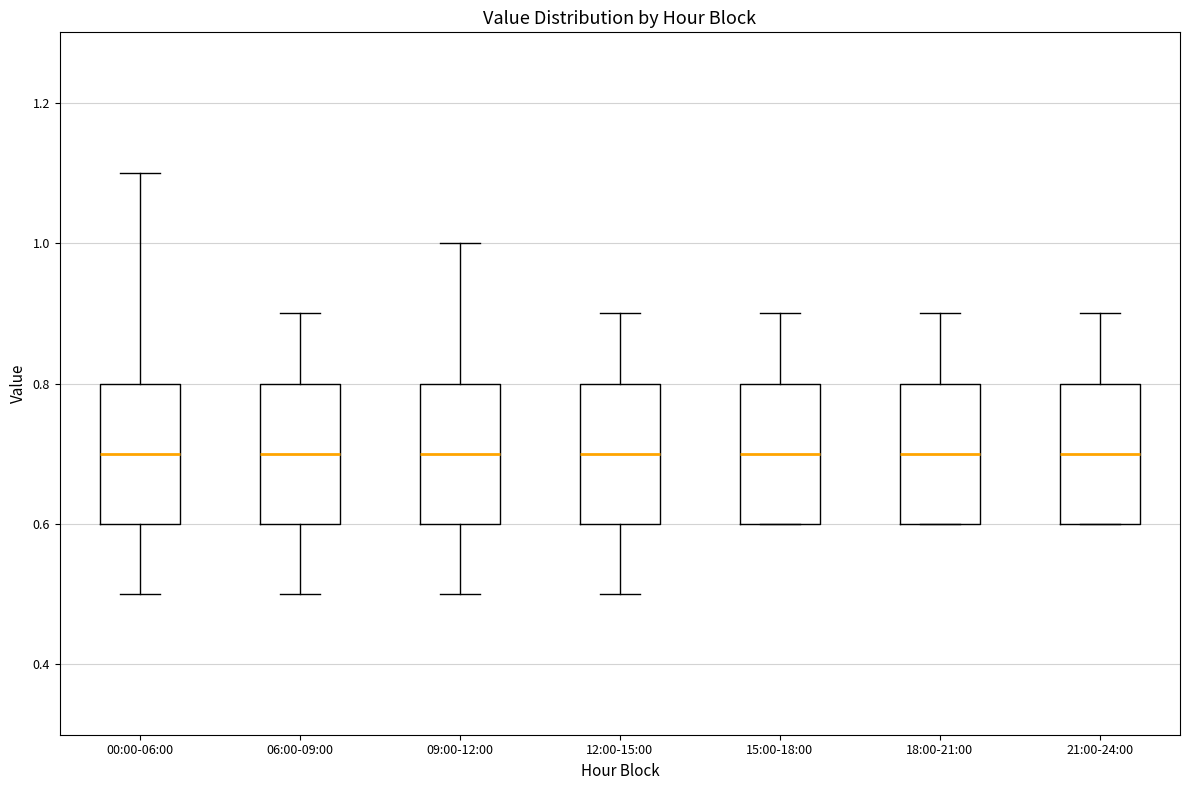

Reading left to right, read every box against the y-axis: the position of its median line, the range the box covers, and the ends of its whiskers. The values are not printed on the chart, so give them approximately, as read against the axis.

00:00-06:00: median 0.7, box 0.6 to 0.8, whiskers 0.5 to 1.1
06:00-09:00: median 0.7, box 0.6 to 0.8, whiskers 0.5 to 0.9
09:00-12:00: median 0.7, box 0.6 to 0.8, whiskers 0.5 to 1.0
12:00-15:00: median 0.7, box 0.6 to 0.8, whiskers 0.5 to 0.9
15:00-18:00: median 0.7, box 0.6 to 0.8, whiskers 0.6 to 0.9
18:00-21:00: median 0.7, box 0.6 to 0.8, whiskers 0.6 to 0.9
21:00-24:00: median 0.7, box 0.6 to 0.8, whiskers 0.6 to 0.9